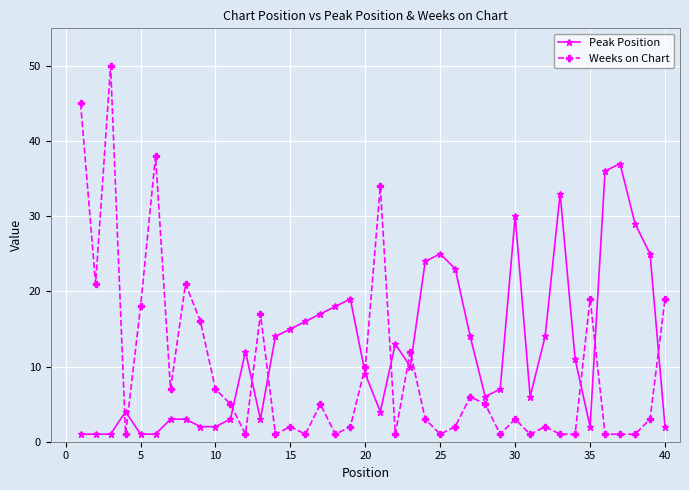

Which series ends up on top after the final intersection of Weeks on Chart and Peak Position?

Weeks on Chart